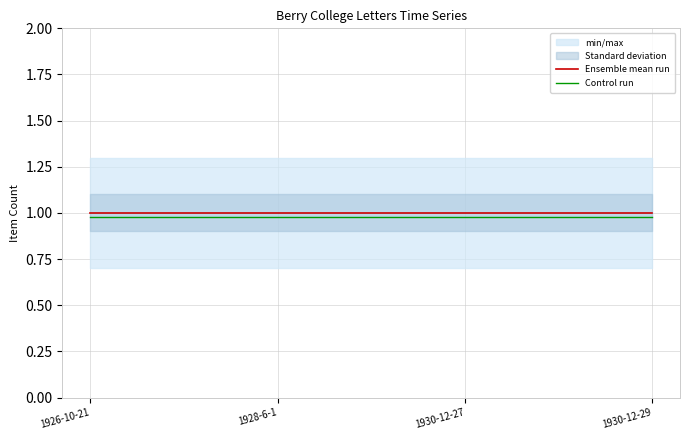

What is the sum of all Control run values?

3.9